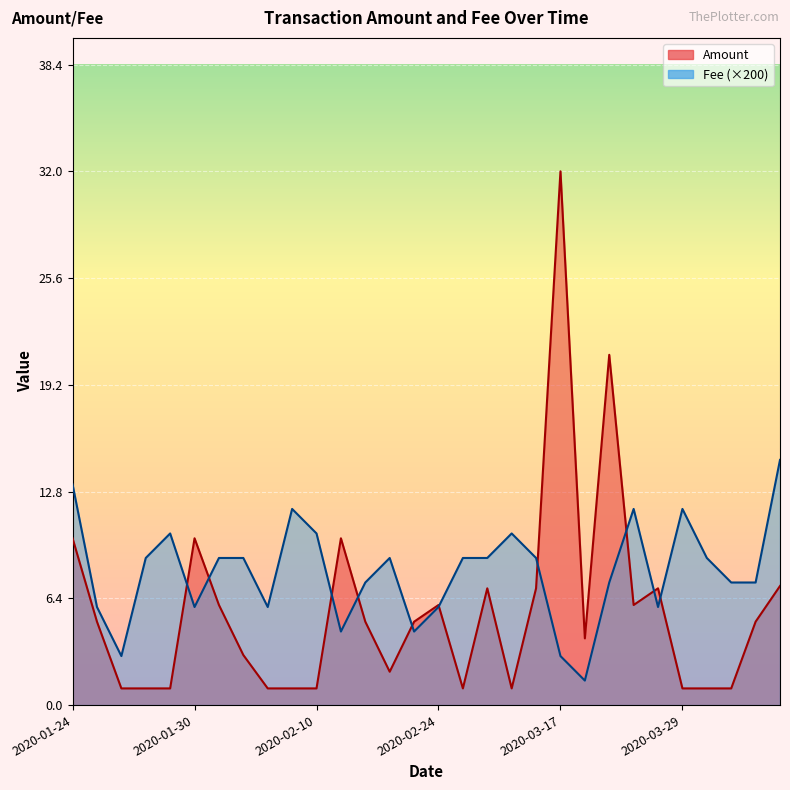

What is the lowest value of the Amount series?

1.0